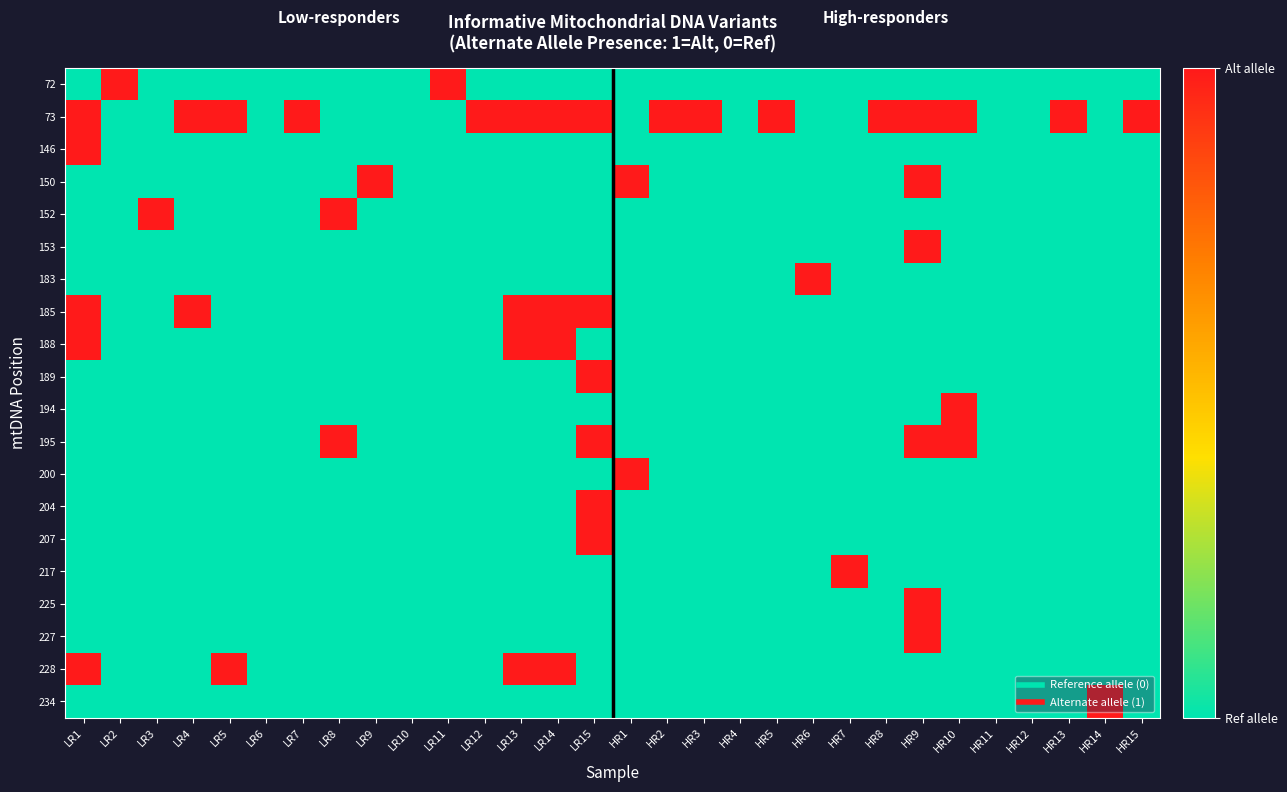

Which has a higher value, LR11 or HR11?

LR11